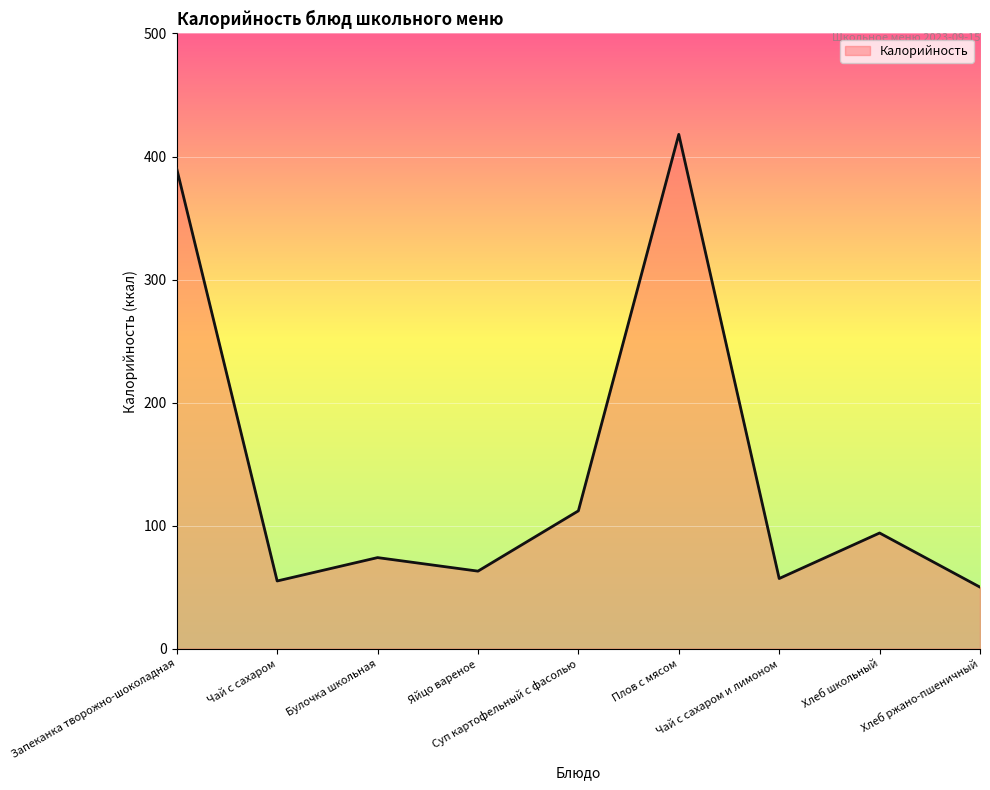

Read the value at Хлеб ржано-пшеничный.

50